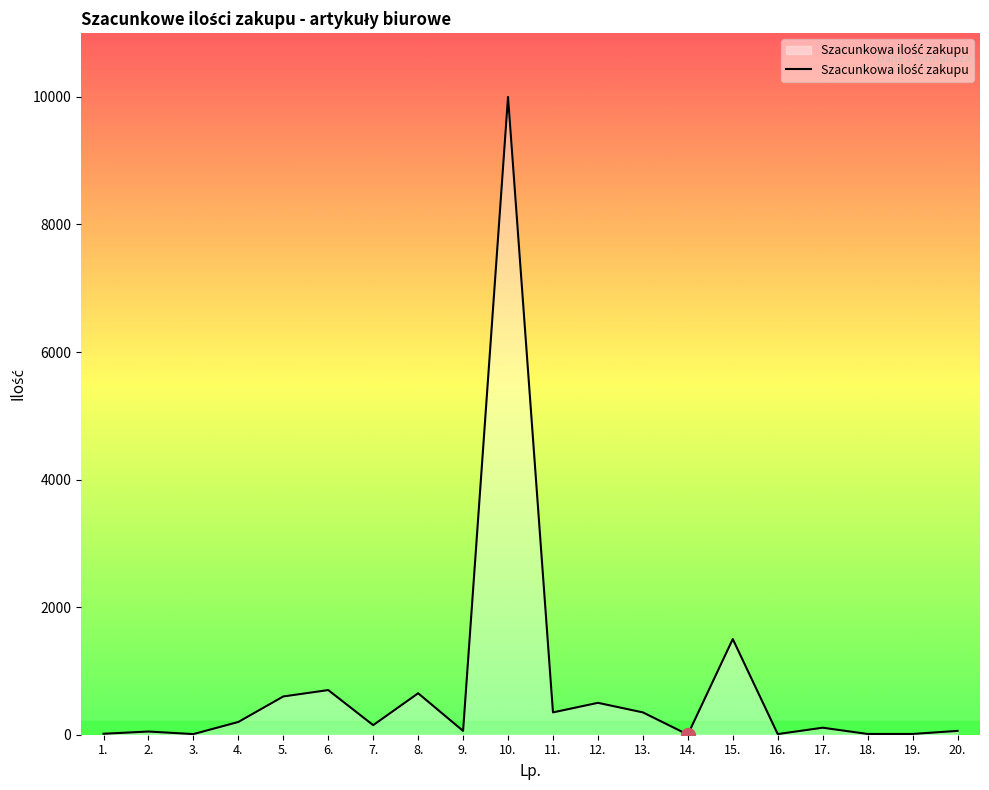

What is the greatest value displayed?

10000